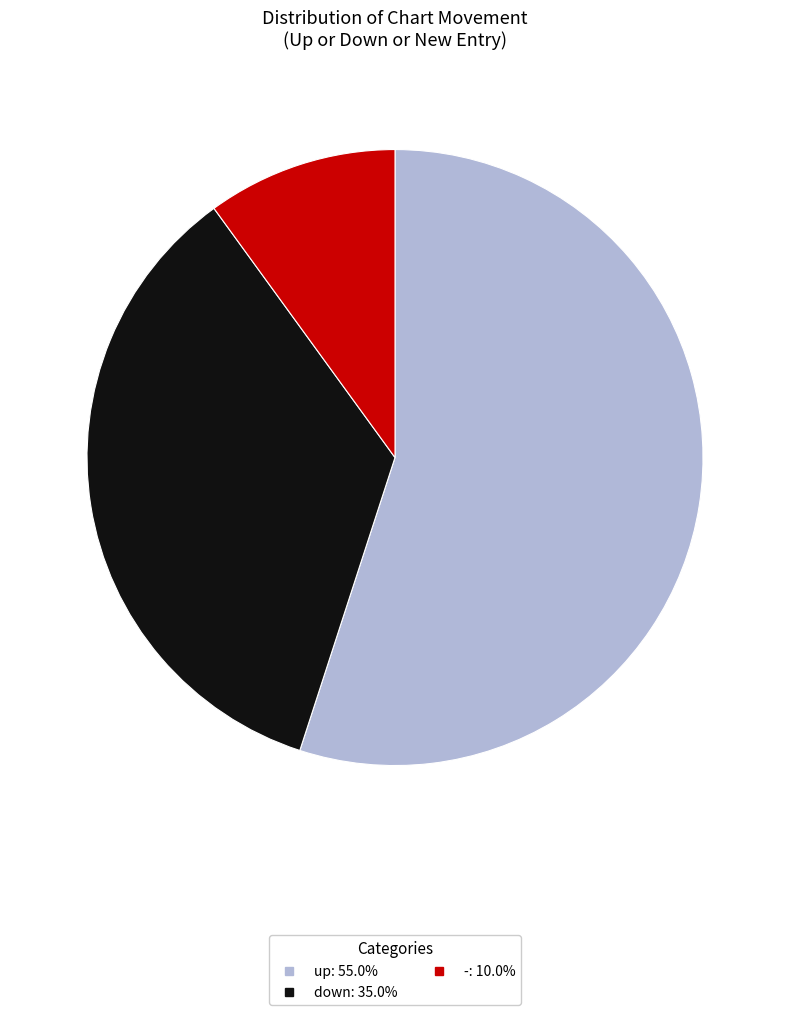

Which category accounts for the majority?

up